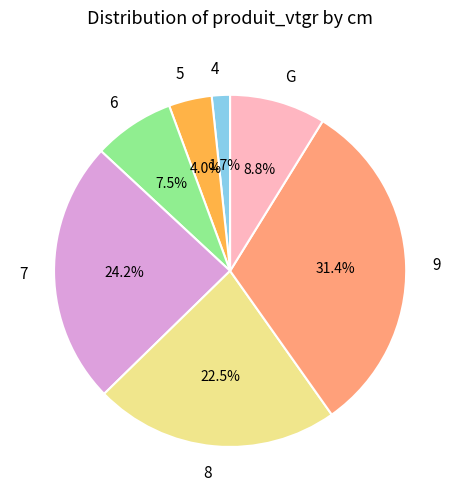

Rank the categories by value from lowest to highest.

4, 5, 6, G, 8, 7, 9